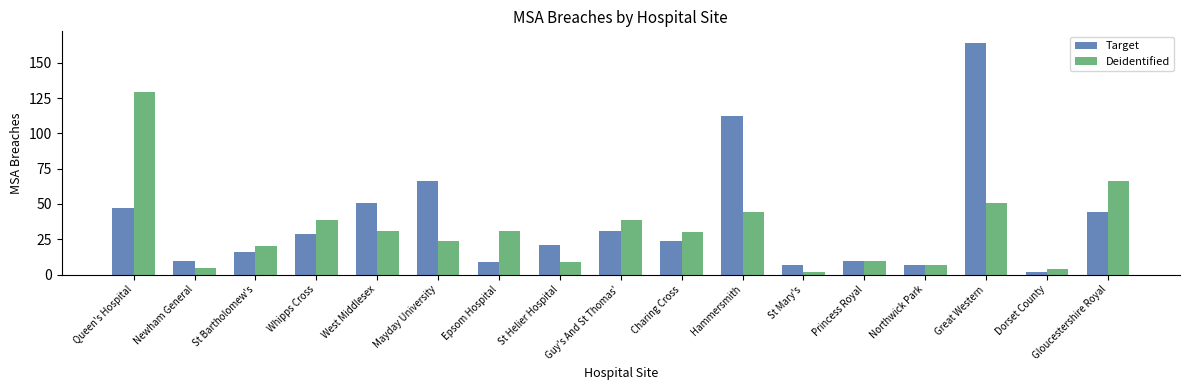

What is the total value across all series at Great Western?

215